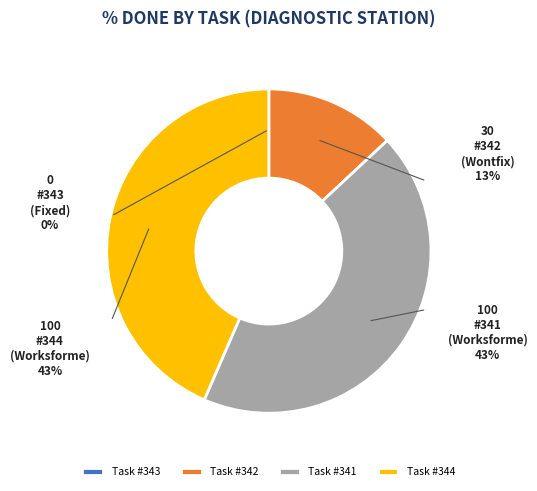

Is the sum of Task #344 and Task #342 greater than half?

Yes